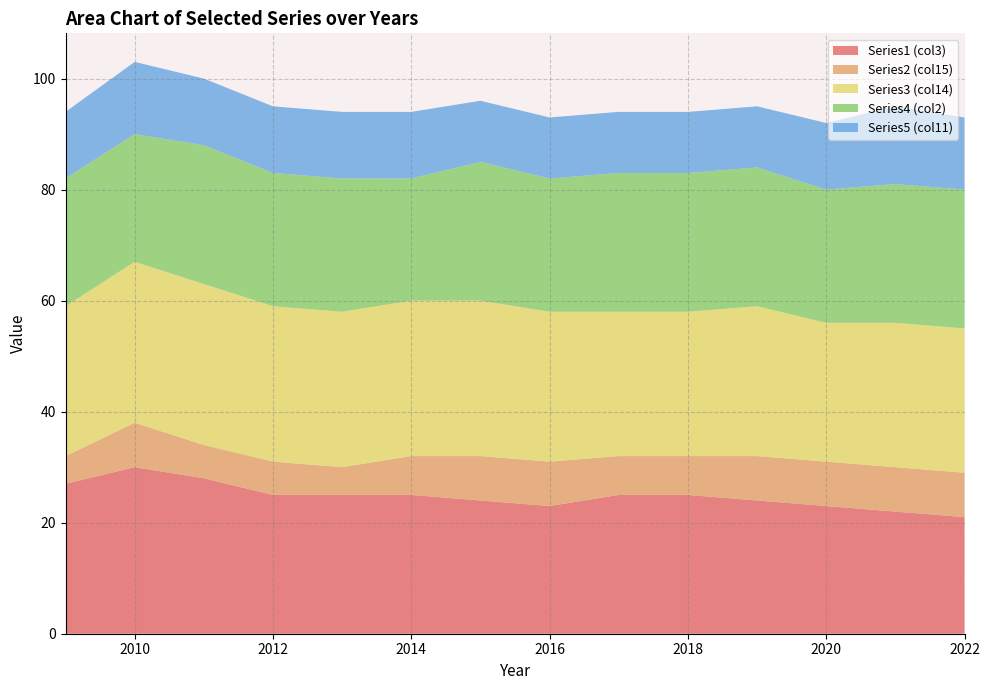

Reading left to right, list all the values displayed in this chart.

Series1 (col3): 27	30	28	25	25	25	24	23	25	25	24	23	22	21
Series2 (col15): 5	8	6	6	5	7	8	8	7	7	8	8	8	8
Series3 (col14): 27	29	29	28	28	28	28	27	26	26	27	25	26	26
Series4 (col2): 23	23	25	24	24	22	25	24	25	25	25	24	25	25
Series5 (col11): 12	13	12	12	12	12	11	11	11	11	11	12	14	13